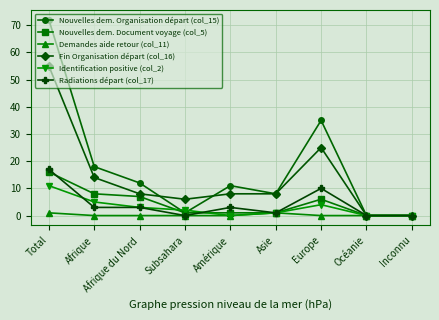

Is it true that Identification positive (col_2) equals 2 at Afrique?

False